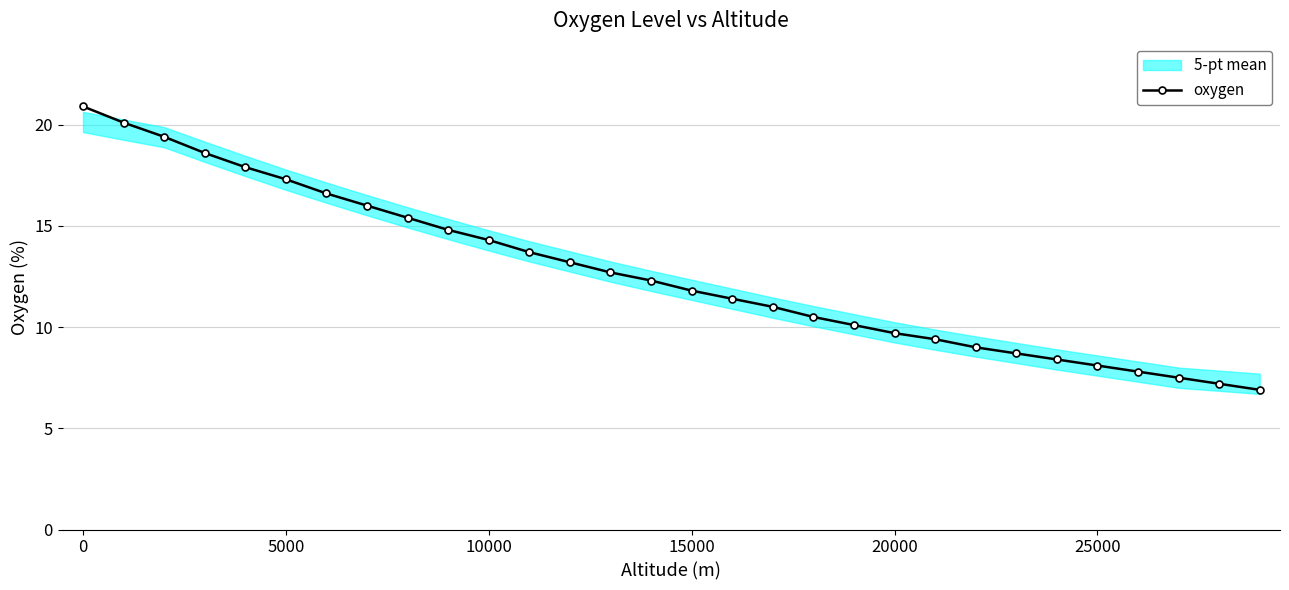

What is the maximum value for oxygen?

20.9